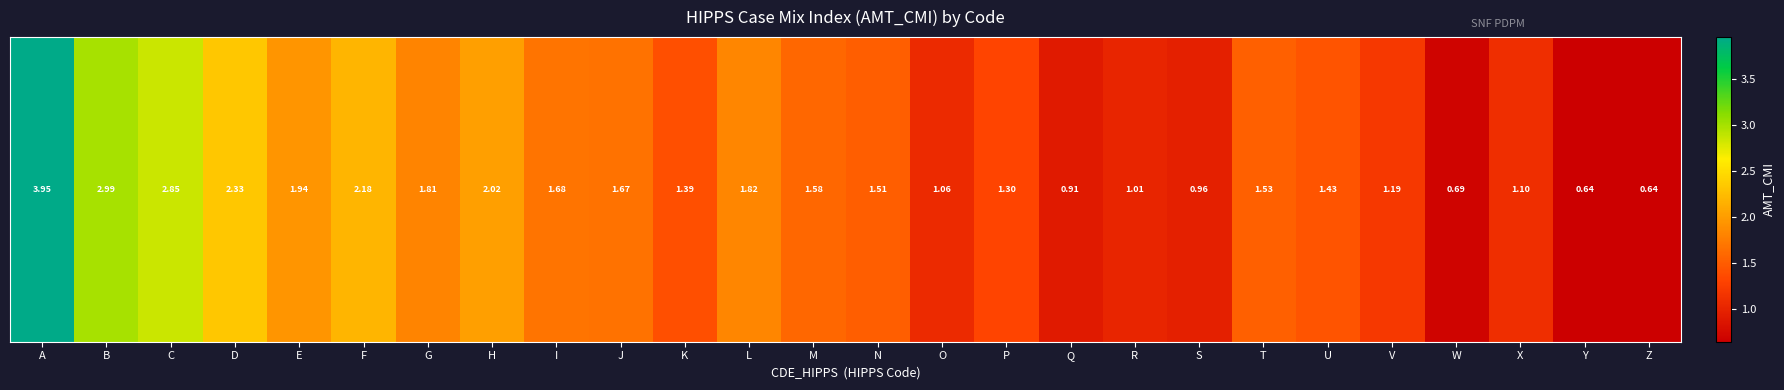

Is it true that the value at N is 1.5?

True